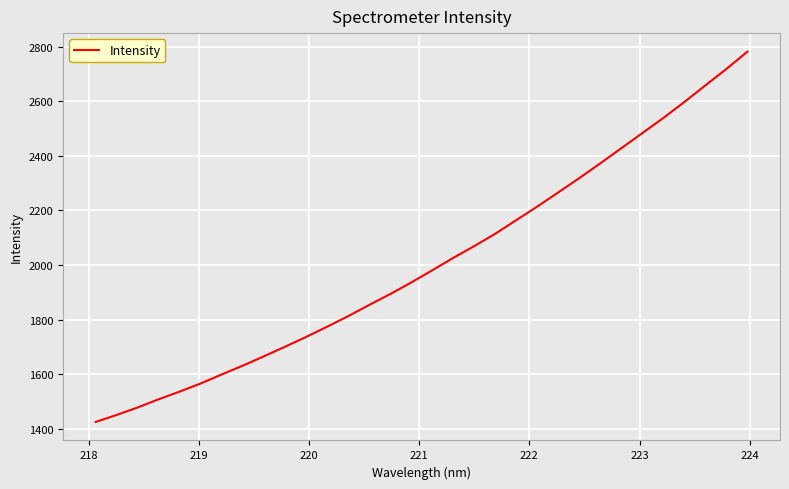

What is the minimum value shown in the chart?

1425.4